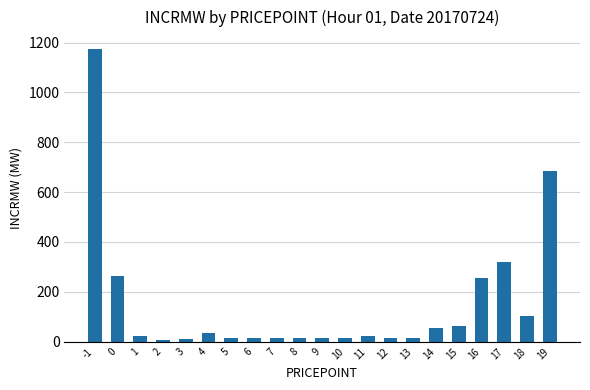

Approximately how many times larger is the value at 8 compared to 7?

1.1